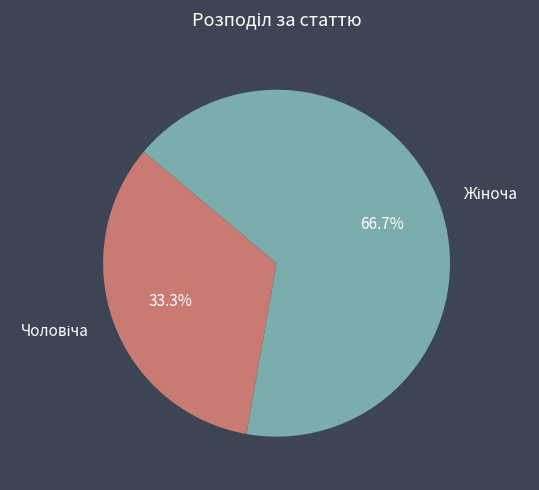

Is there a majority slice in this chart?

Yes